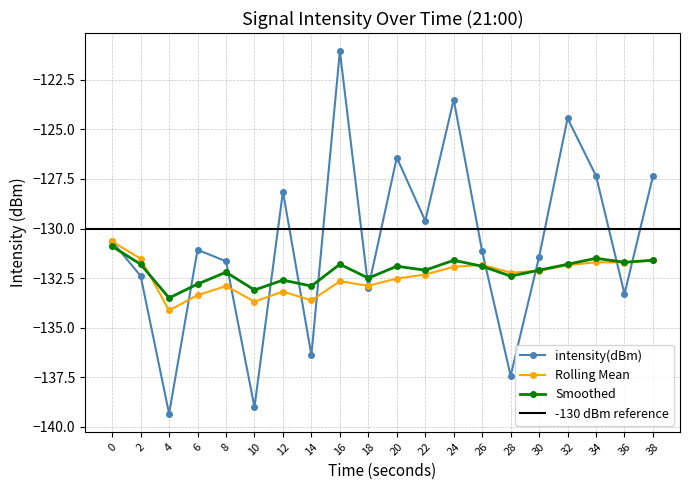

At how many categories does at least one series exceed -127?

4